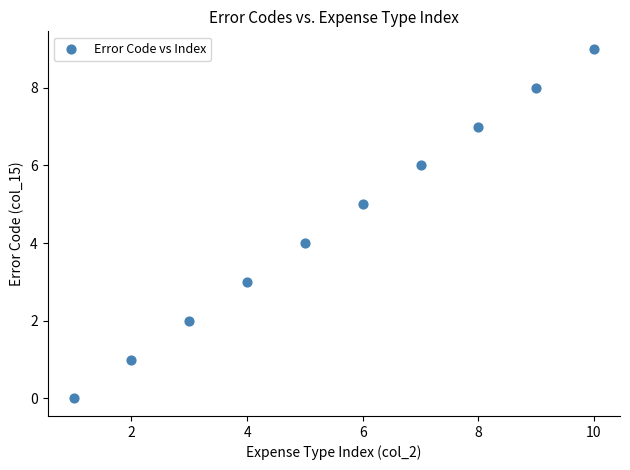

What is the average X value?

6